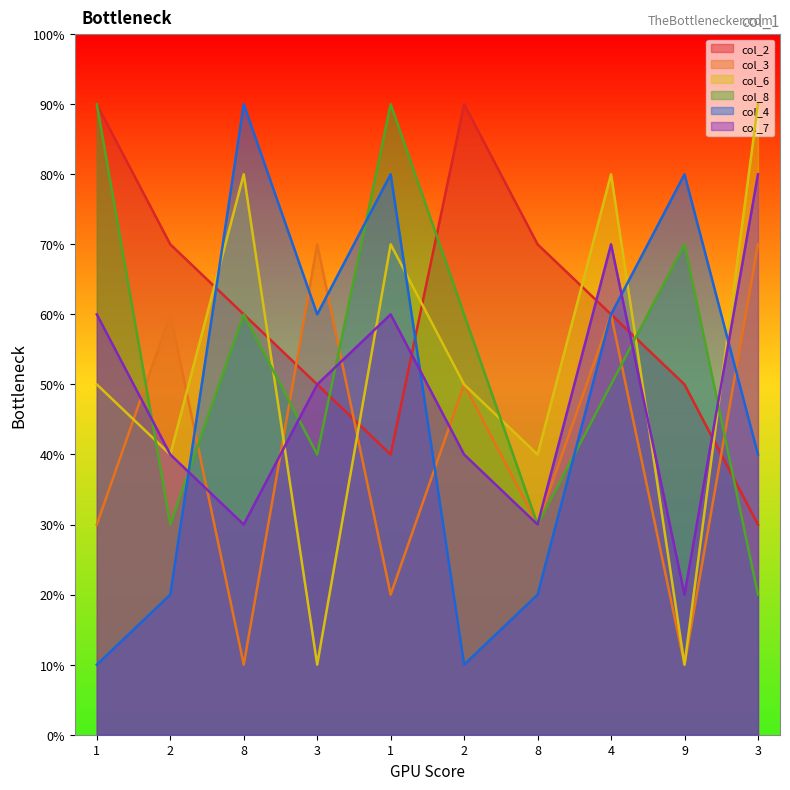

What is the total value across all series at 8?

33